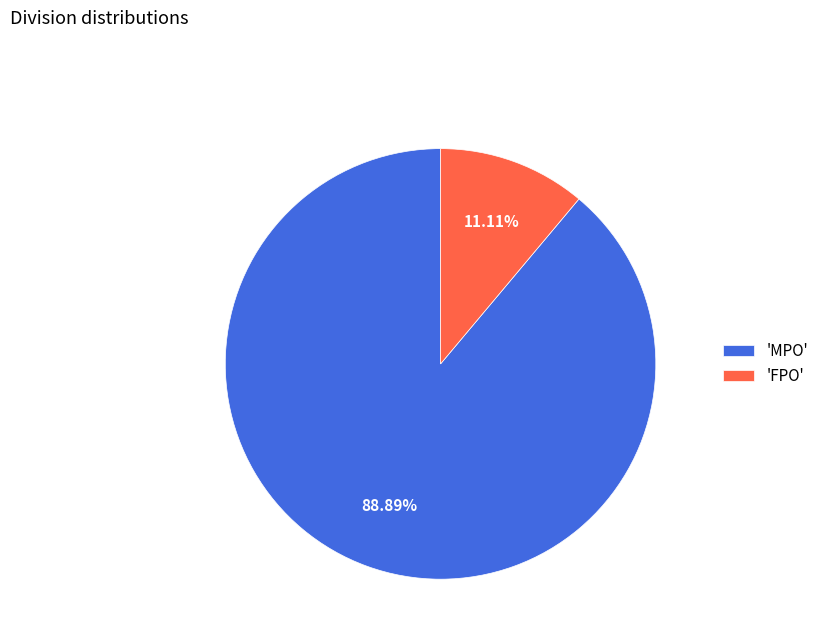

Is there any slice that represents more than half of the pie?

Yes